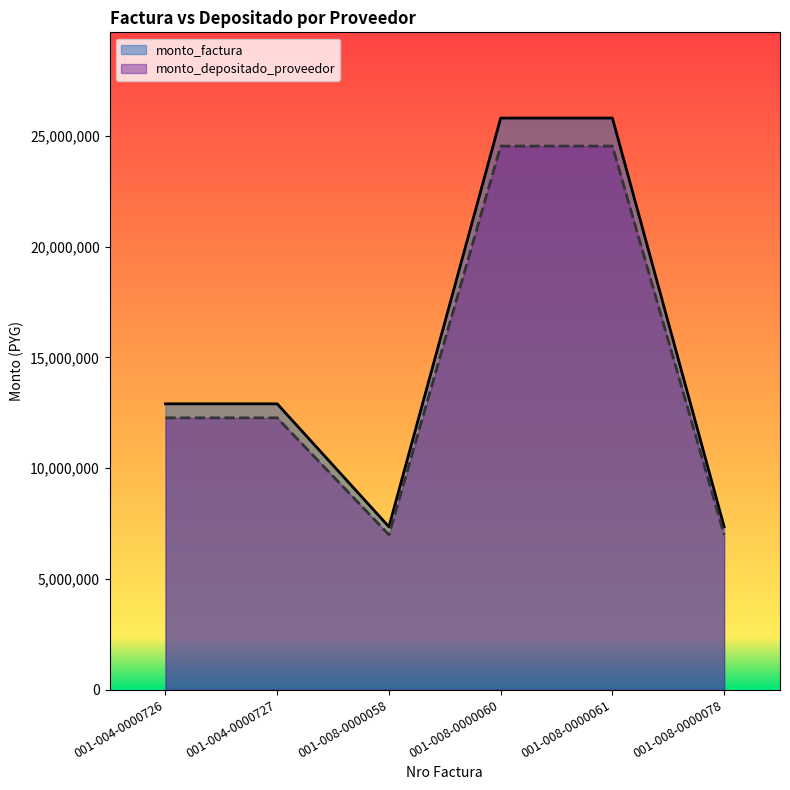

How many lines are shown in the chart?

2